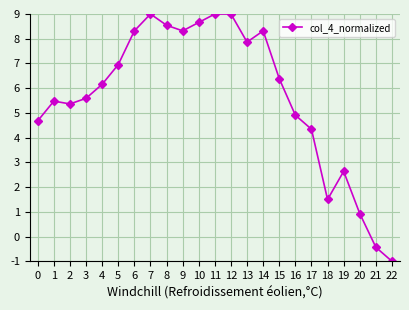

What is the smallest value displayed?

-1.0